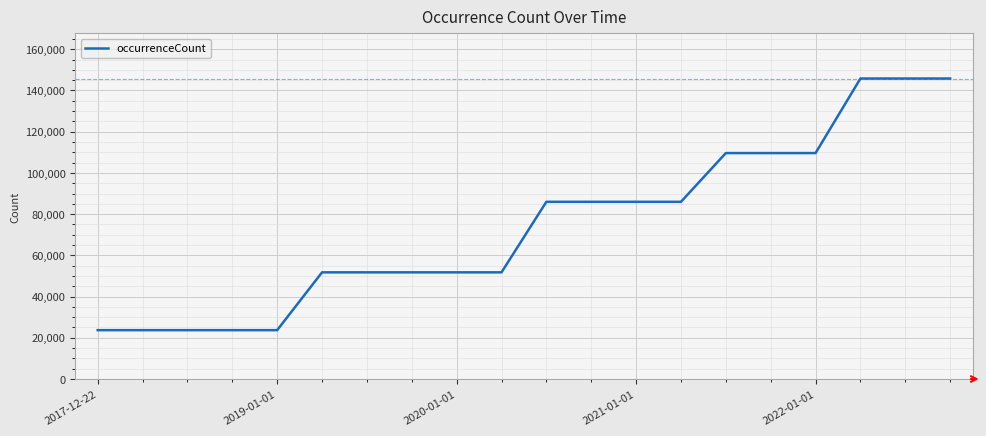

What is the difference between the maximum and minimum values?

122093